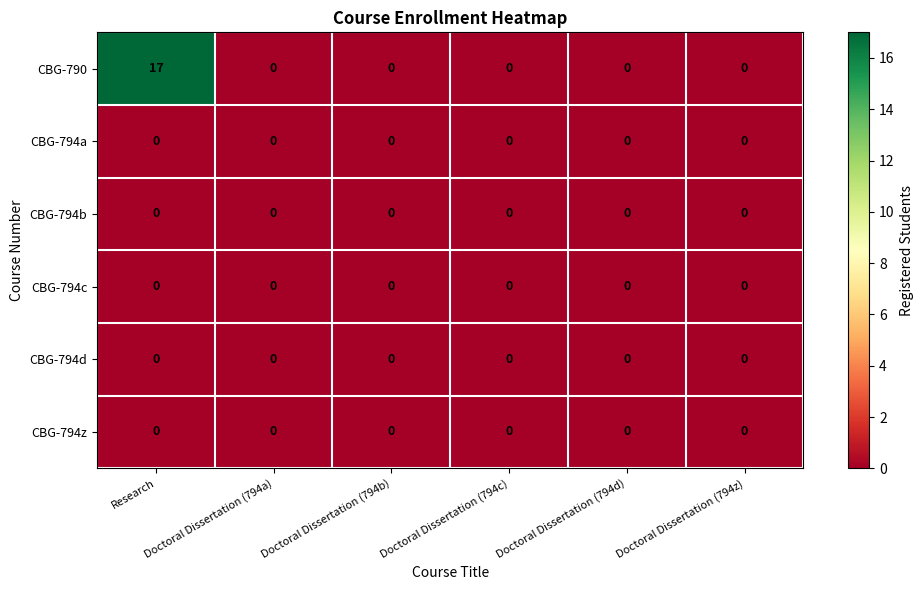

How many series are shown in this chart?

6